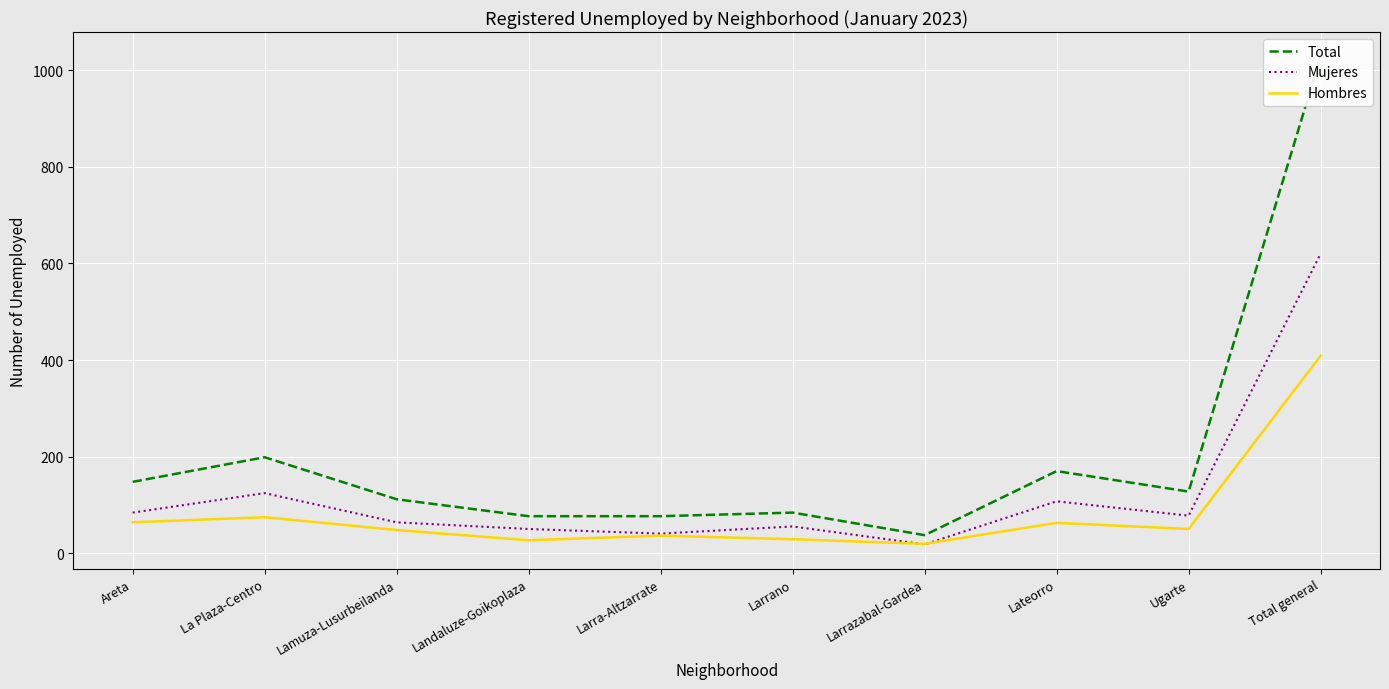

Rank the series at Larra-Altzarrate from highest to lowest value.

Total, Mujeres, Hombres